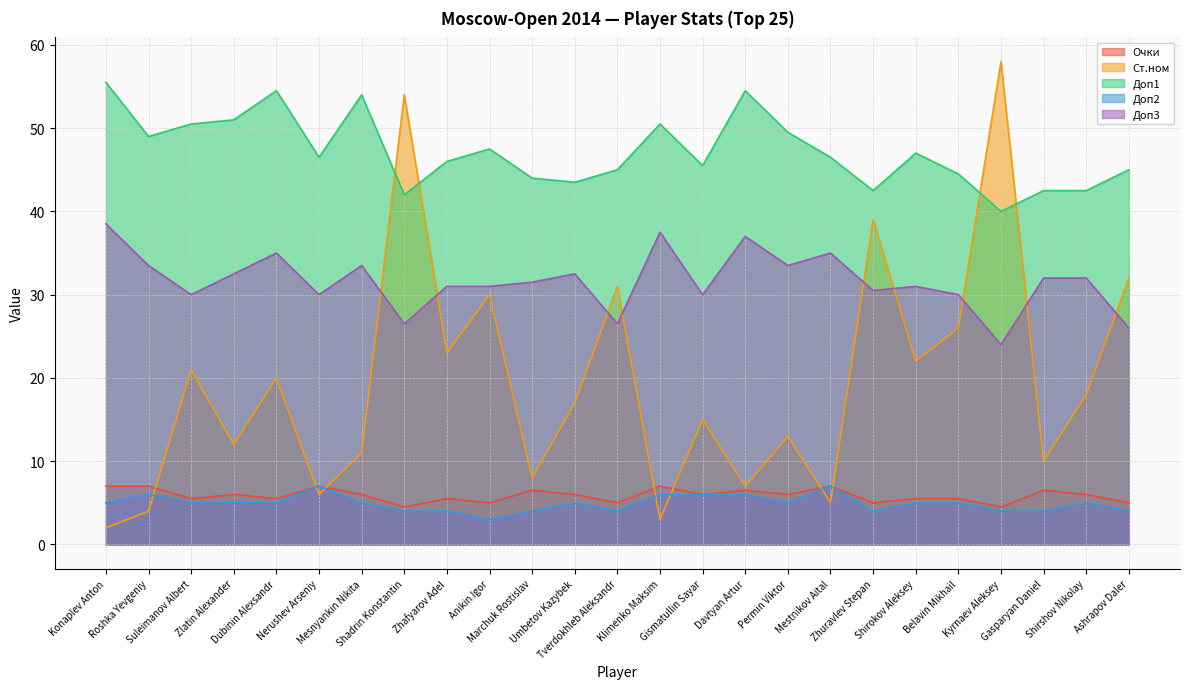

At Shirshov Nikolay, list the series in order from largest to smallest.

Доп1, Доп3, Ст.ном, Очки, Доп2